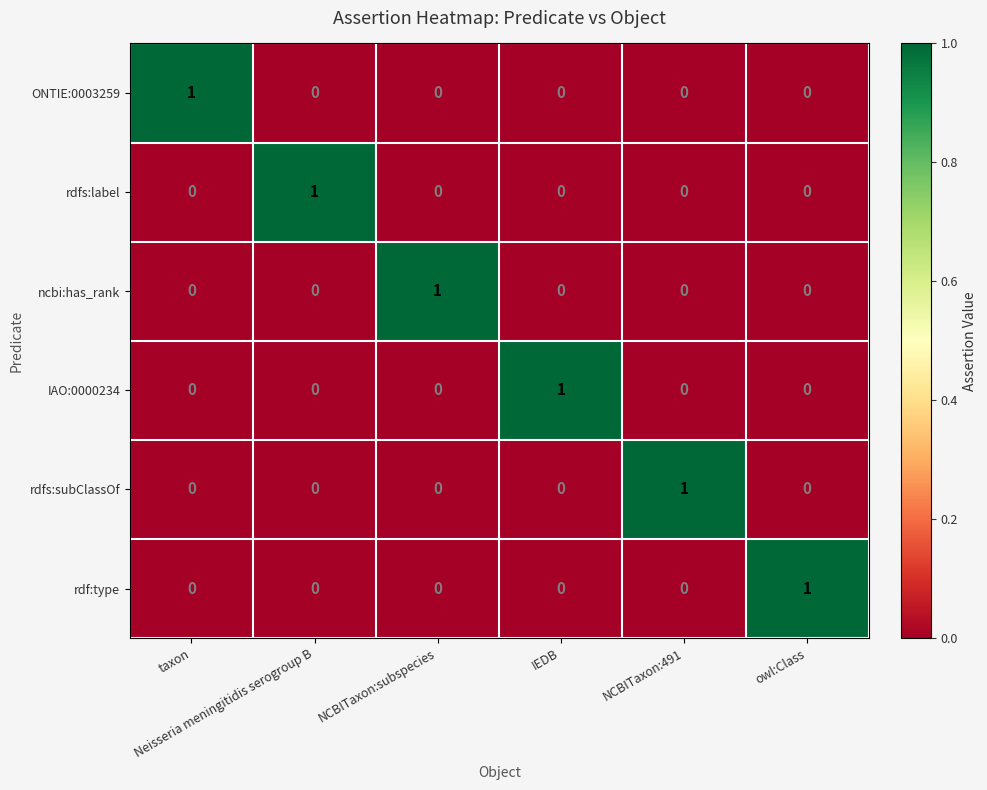

What is the greatest value displayed?

1